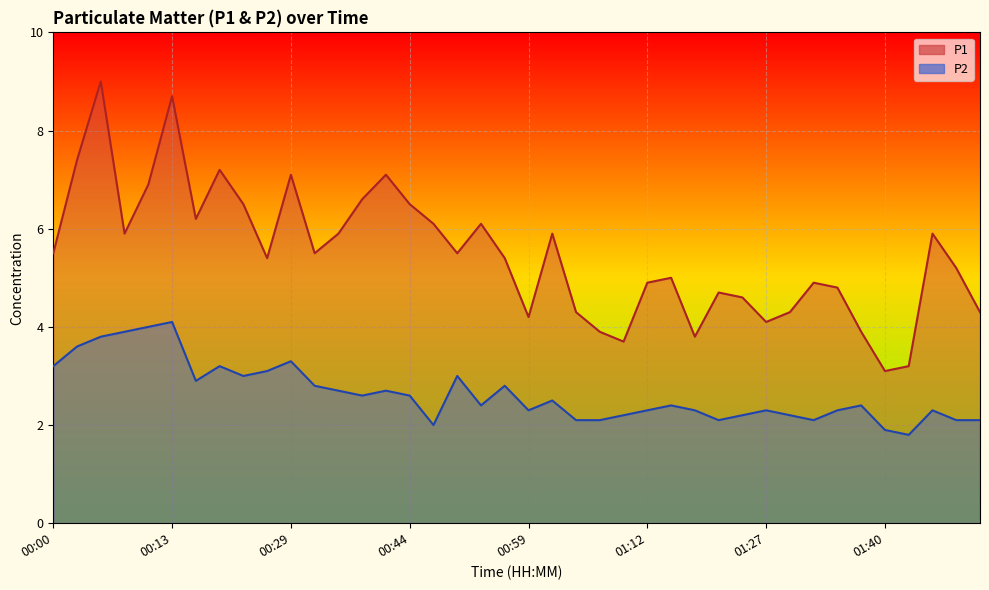

Reading left to right, extract all data points from this chart.

P1: 00:00=5.5	00:03=7.4	00:05=9.0	00:08=5.9	00:11=6.9	00:13=8.7	00:16=6.2	00:18=7.2	00:21=6.5	00:24=5.4	00:29=7.1	00:32=5.5	00:35=5.9	00:38=6.6	00:41=7.1	00:44=6.5	00:46=6.1	00:49=5.5	00:54=6.1	00:57=5.4	00:59=4.2	01:02=5.9	01:05=4.3	01:07=3.9	01:10=3.7	01:12=4.9	01:15=5.0	01:20=3.8	01:22=4.7	01:25=4.6	01:27=4.1	01:30=4.3	01:32=4.9	01:35=4.8	01:37=3.9	01:40=3.1	01:42=3.2	01:45=5.9	01:52=5.2	01:55=4.3
P2: 00:00=3.2	00:03=3.6	00:05=3.8	00:08=3.9	00:11=4.0	00:13=4.1	00:16=2.9	00:18=3.2	00:21=3.0	00:24=3.1	00:29=3.3	00:32=2.8	00:35=2.7	00:38=2.6	00:41=2.7	00:44=2.6	00:46=2.0	00:49=3.0	00:54=2.4	00:57=2.8	00:59=2.3	01:02=2.5	01:05=2.1	01:07=2.1	01:10=2.2	01:12=2.3	01:15=2.4	01:20=2.3	01:22=2.1	01:25=2.2	01:27=2.3	01:30=2.2	01:32=2.1	01:35=2.3	01:37=2.4	01:40=1.9	01:42=1.8	01:45=2.3	01:52=2.1	01:55=2.1